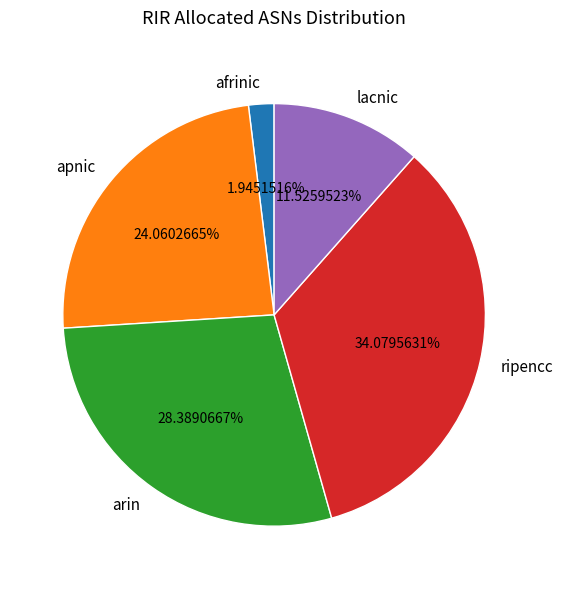

Count the number of slices in the pie.

5